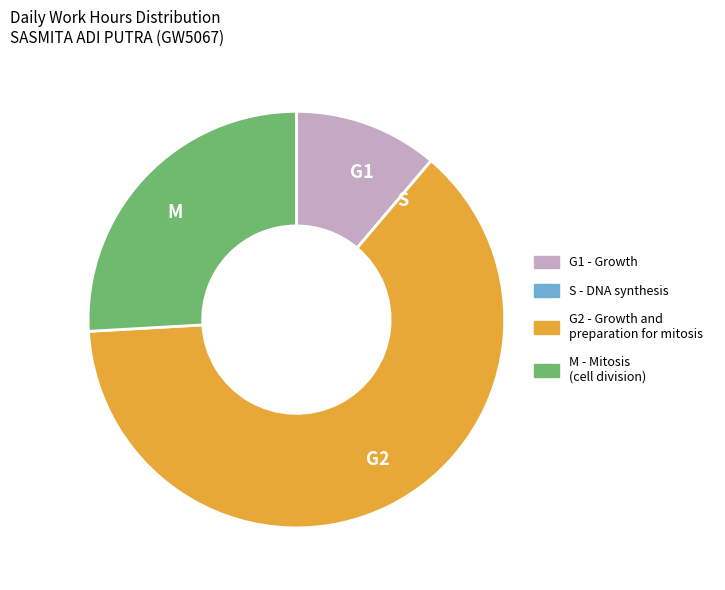

True or false: G2 - Growth and preparation for mitosis accounts for 51% of the total.

False